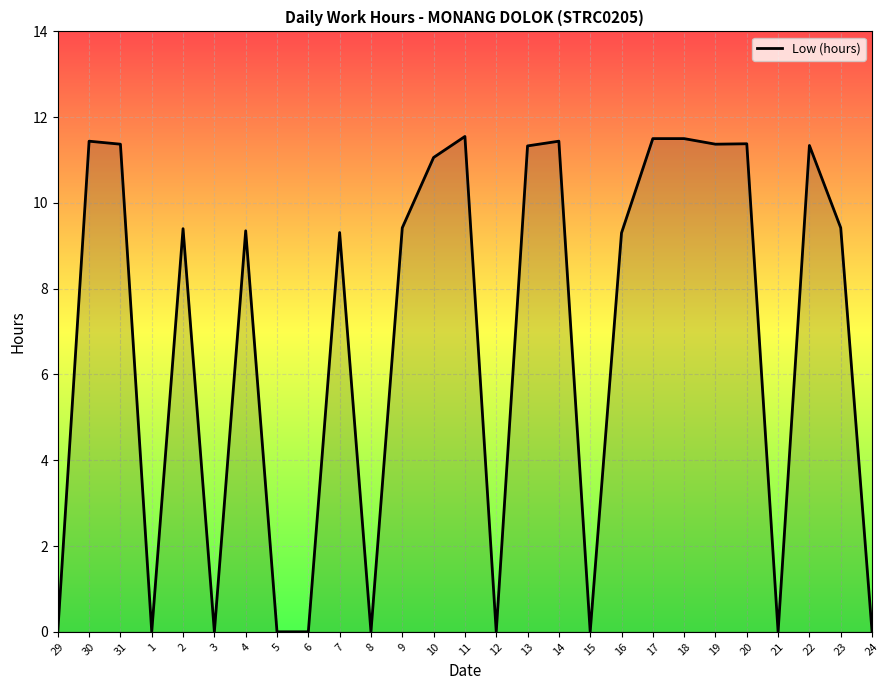

What is the difference between the maximum and minimum values?

11.6